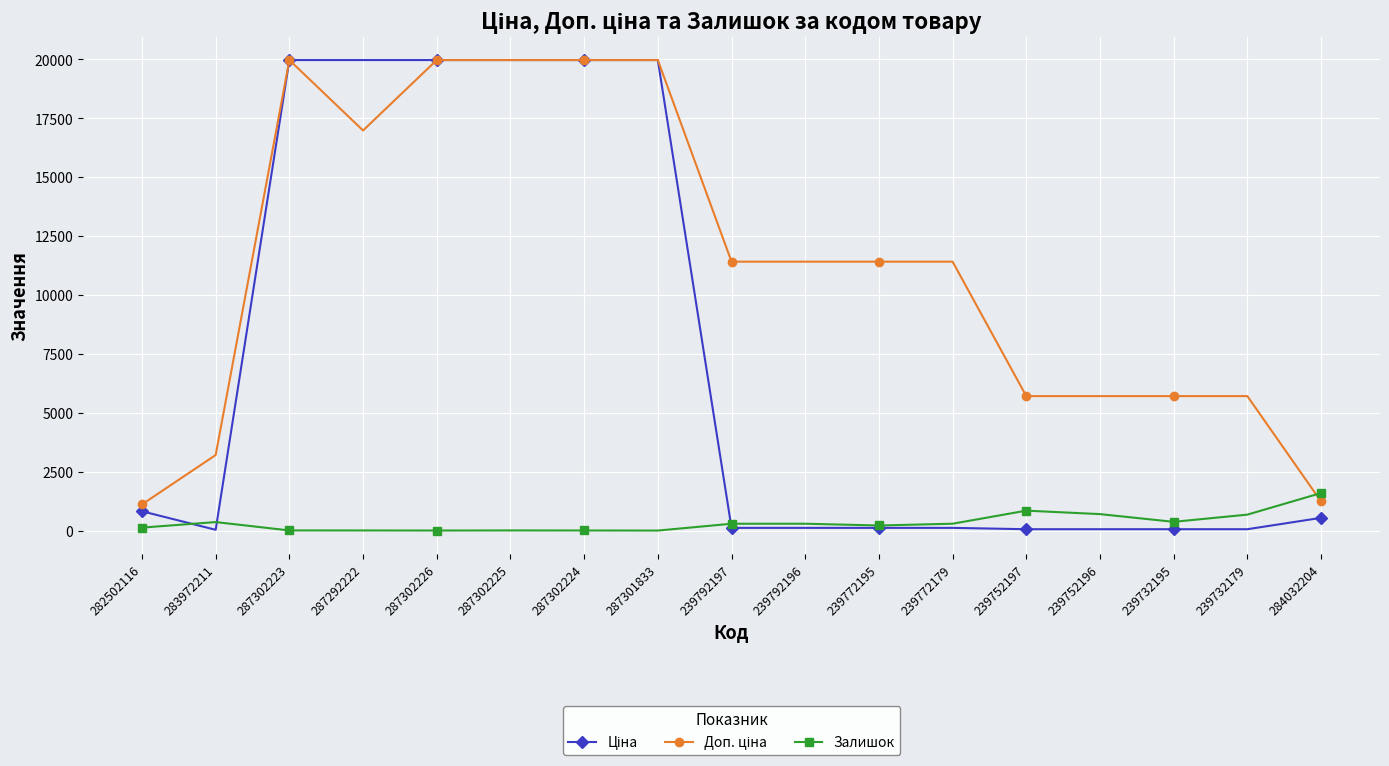

What is the maximum value shown in the chart?

19964.2